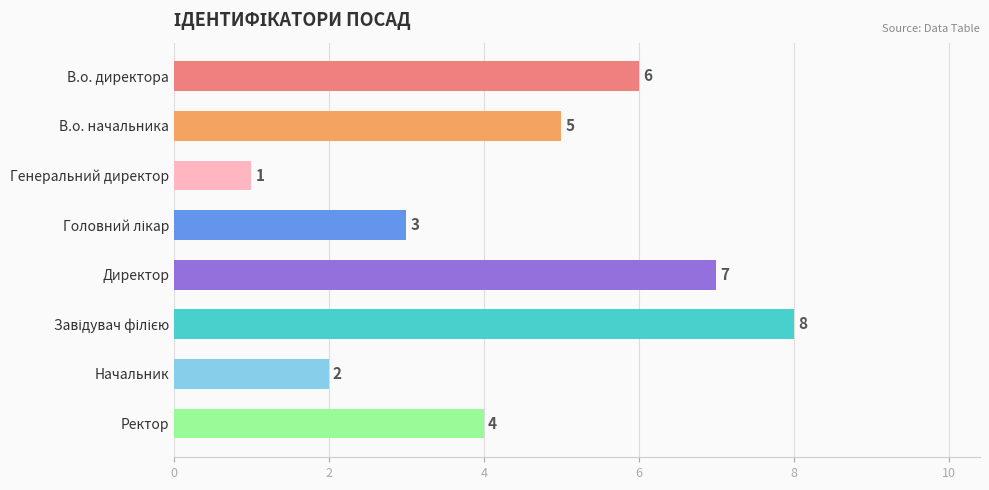

How many bars are there in total?

8